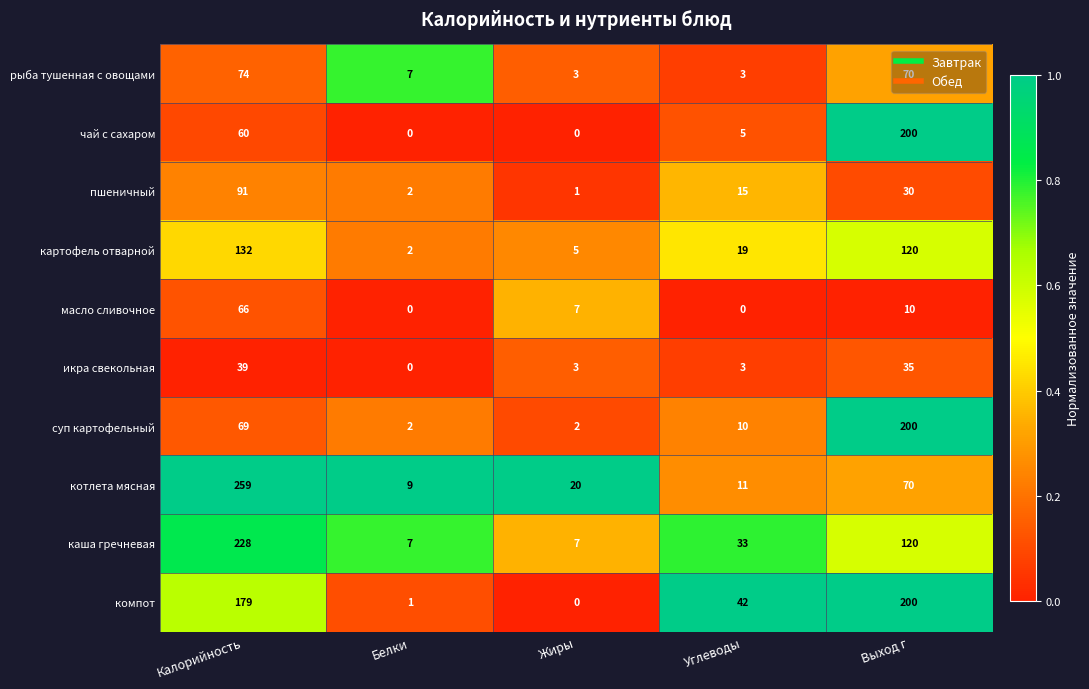

What is the average value of the чай с сахаром series?

53